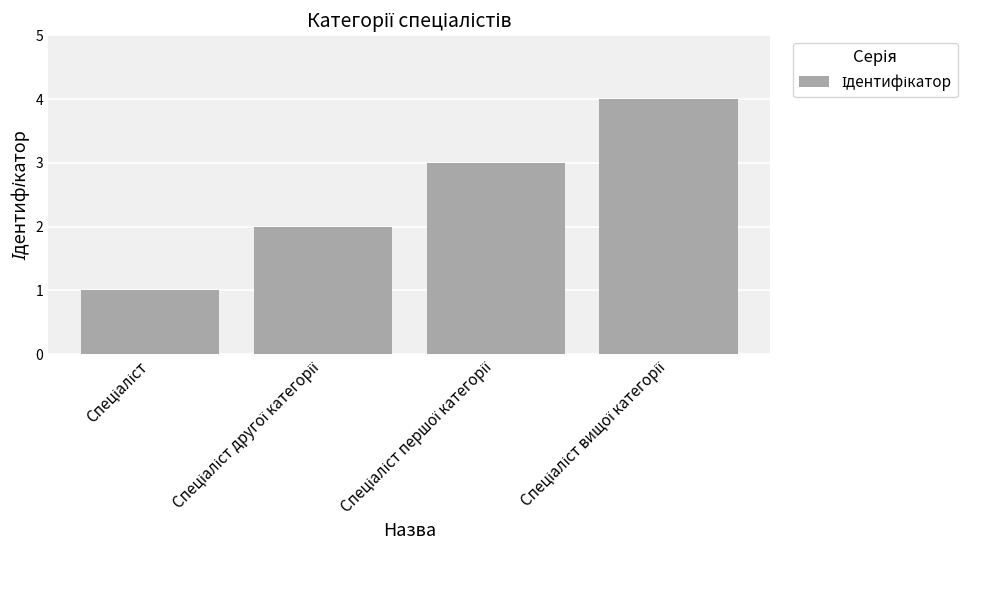

What is the sum of all values?

10